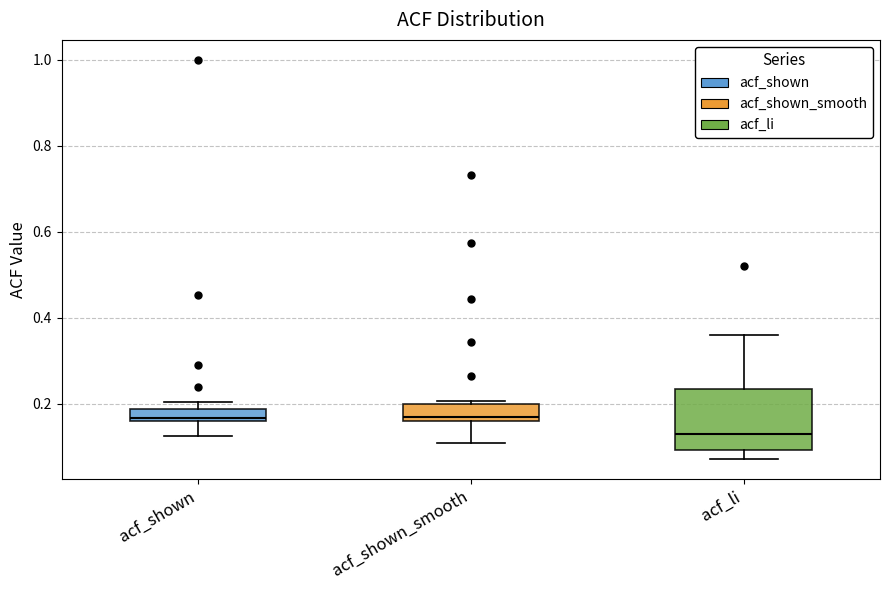

Comparing the boxes themselves (not the whiskers), which one is the tallest?

acf_li